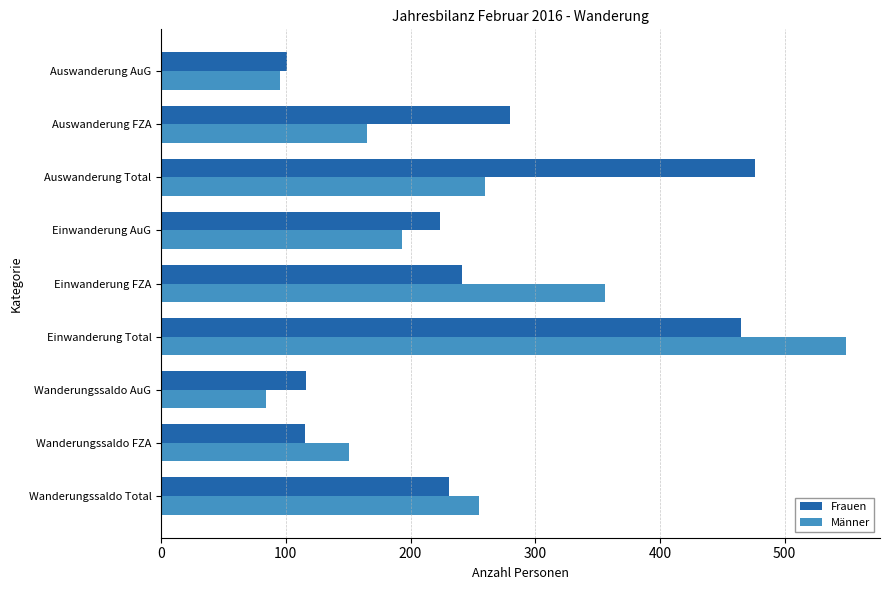

Which series changed the most between Wanderungssaldo Total and Auswanderung Total?

Frauen